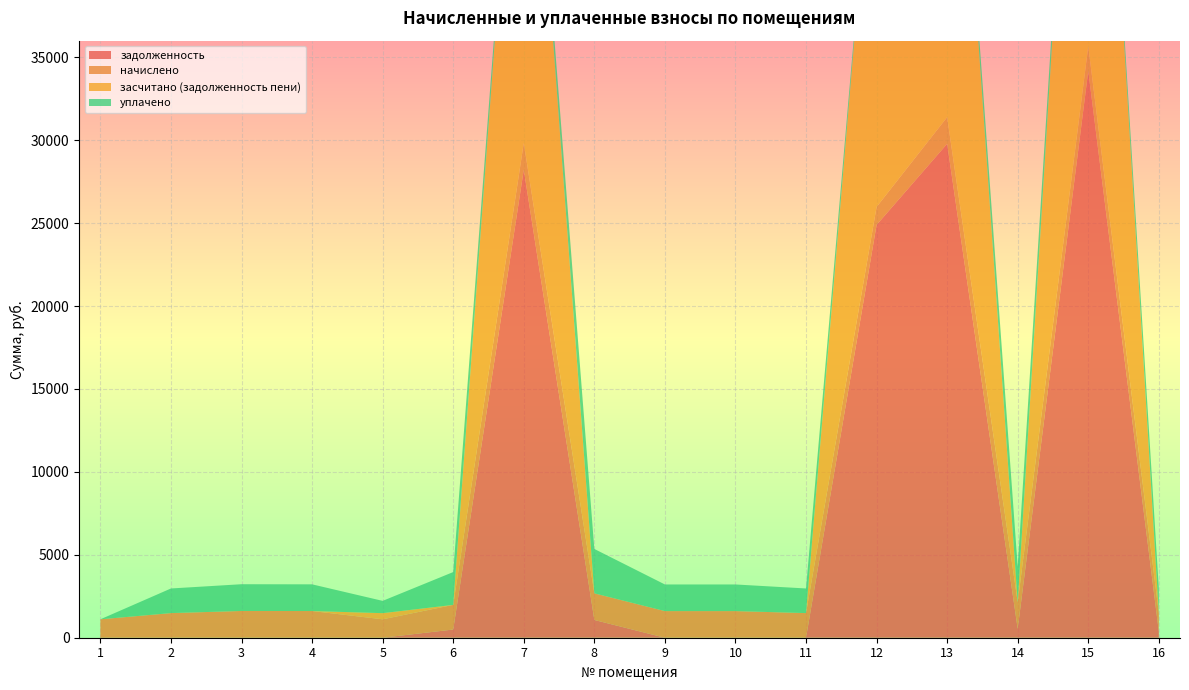

Reading left to right, transcribe all the data shown in this chart.

задолженность: 0.0	0.0	0.0	0.0	0.0	494.9	28216.3	1070.5	0.0	0.0	0.0	24891.5	29780.5	535.2	34173.1	370.3
начислено: 1110.8	1484.7	1613.0	1609.4	1110.8	1484.7	1613.0	1605.7	1605.7	1605.7	1484.7	1081.5	1605.7	1605.7	1484.7	1110.8
засчитано (задолженность пени): 0.0	0.0	0.0	0.0	370.3	0.0	29829.4	0.0	0.0	0.0	0.0	25973.0	31386.2	0.0	35657.8	0.0
уплачено: 0.0	1484.7	1613.0	1609.4	740.5	1979.6	0.0	2676.2	1605.7	1605.7	1484.7	0.0	0.0	2141.0	0.0	1481.1